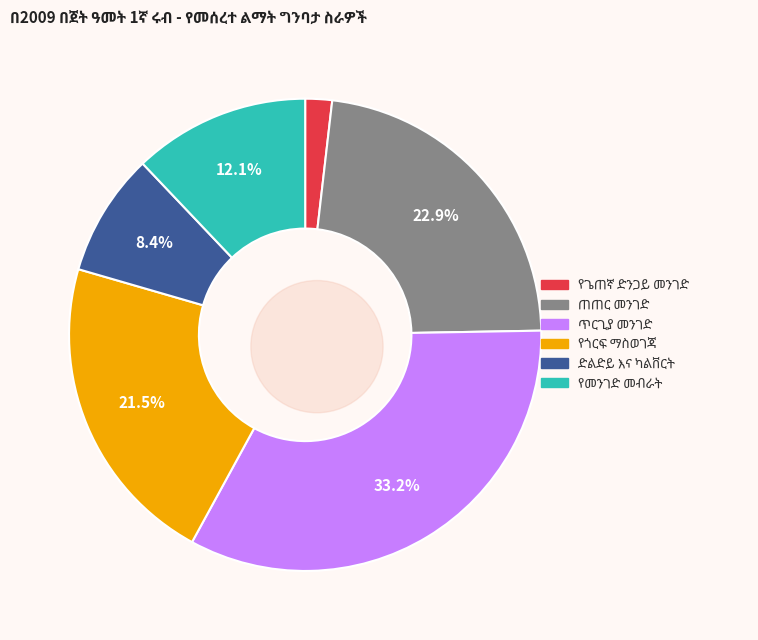

To the nearest percent, what portion does የጎርፍ ማስወገጃ represent?

22%